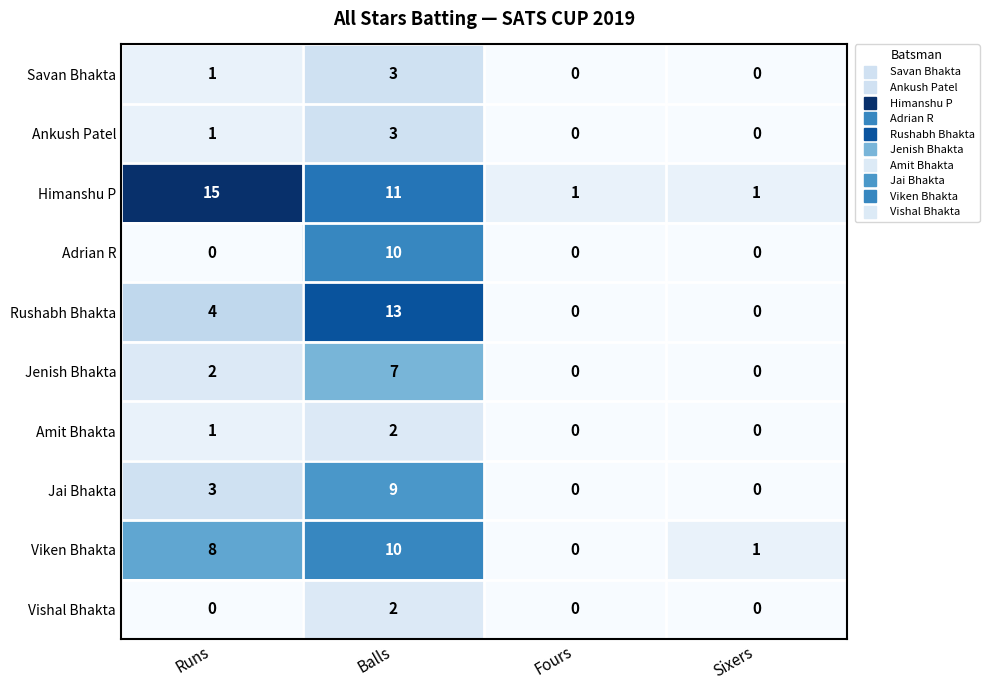

Is the value of Savan Bhakta at Balls greater than the value of Himanshu P at Sixers?

Yes